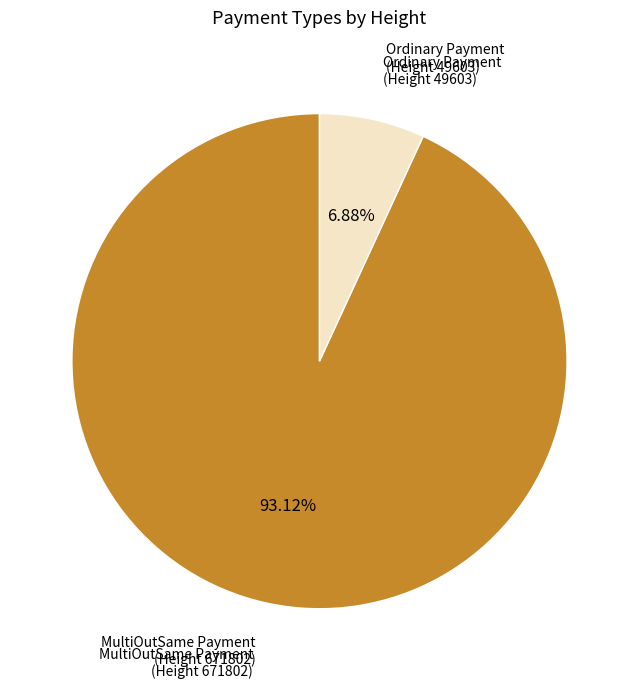

How many segments does this pie chart have?

2